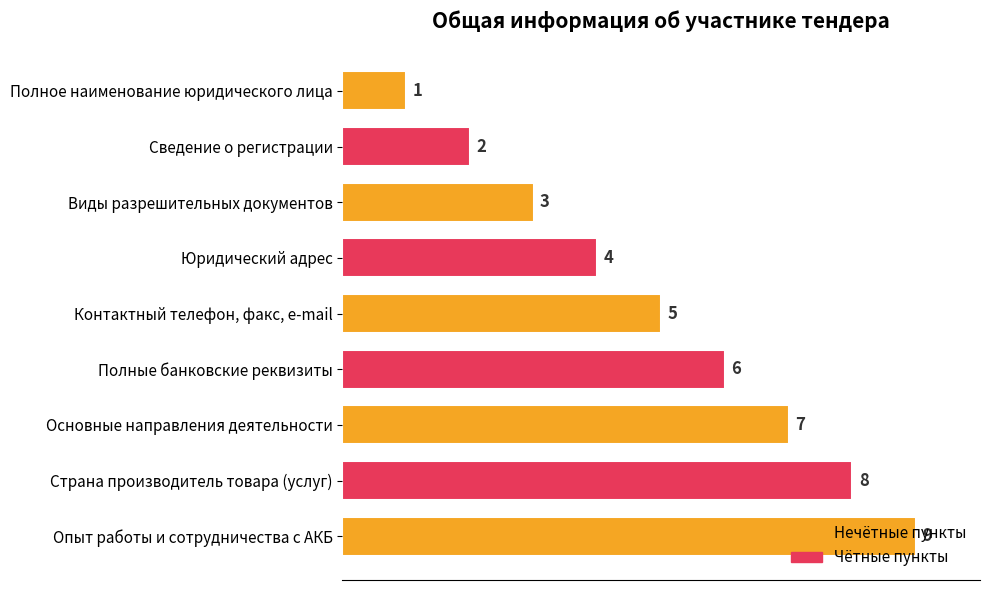

What is the change in value from Контактный телефон, факс, е-mail to Опыт работы и сотрудничества с АКБ?

+4